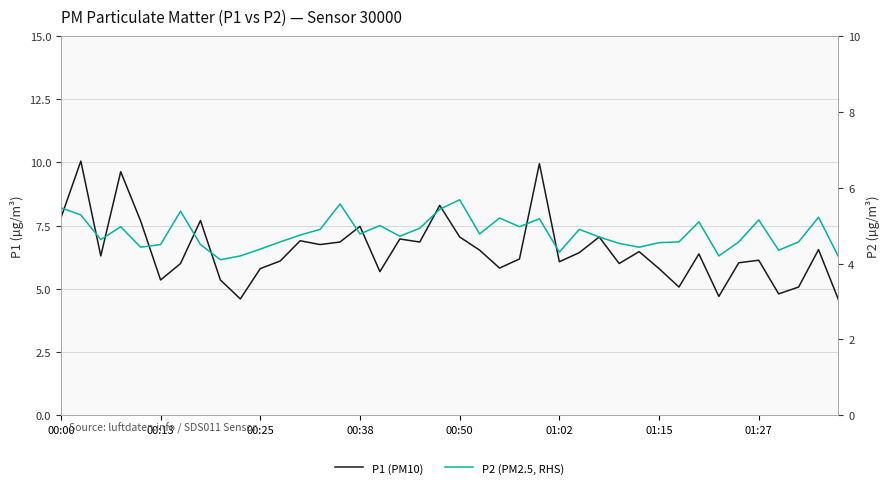

What are all the series names shown in the legend?

P1 (PM10), P2 (PM2.5, RHS)